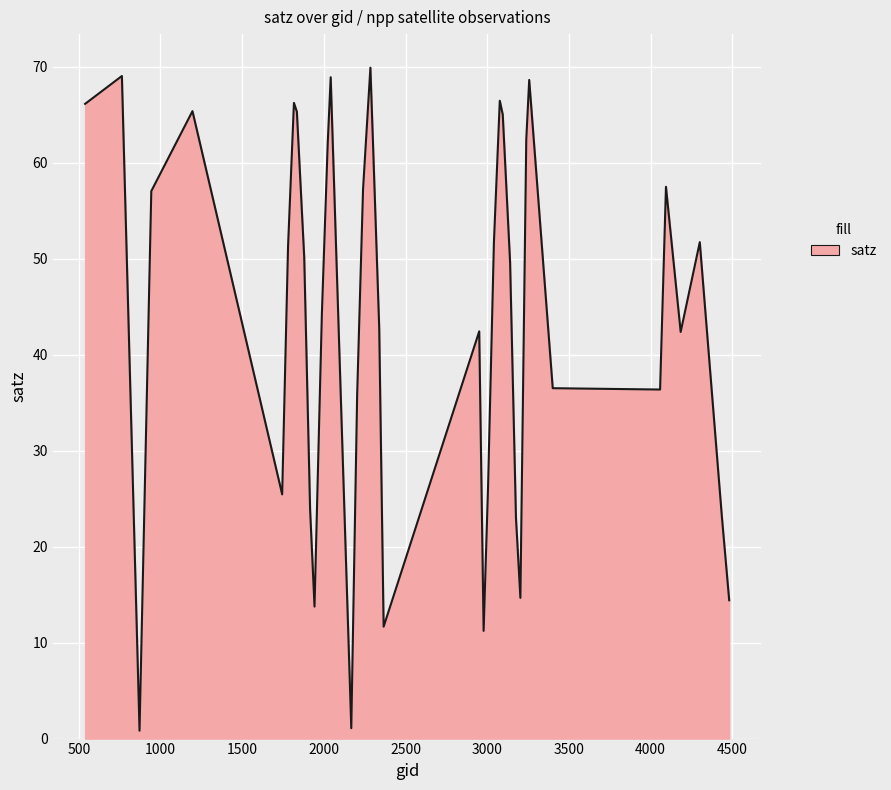

What is the difference between the maximum and minimum values?

69.1